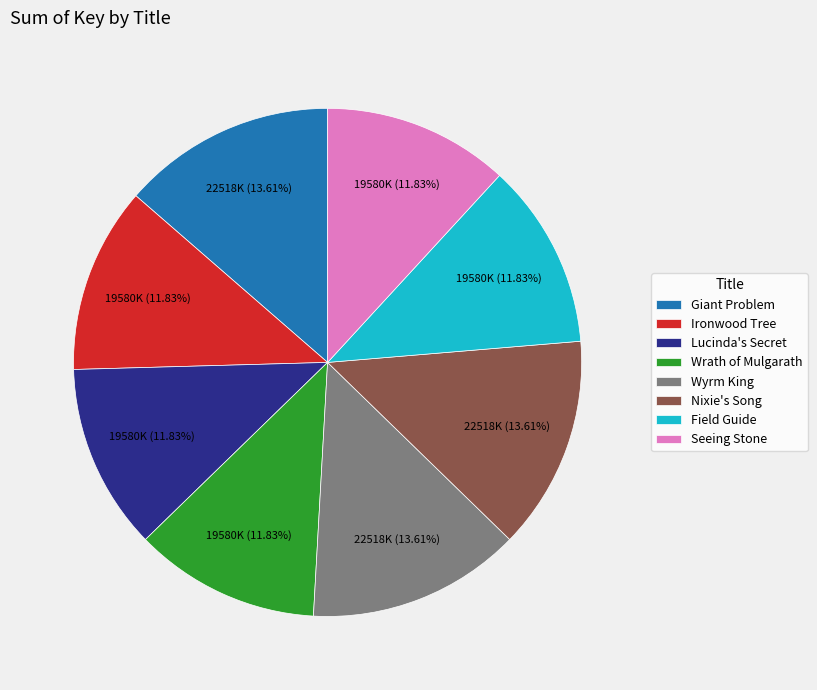

To the nearest percent, what portion does Nixie's Song represent?

14%